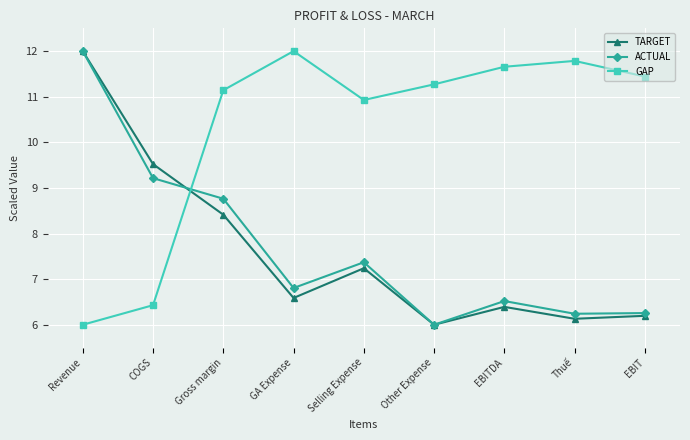

What is the average value of the ACTUAL series?

7.7